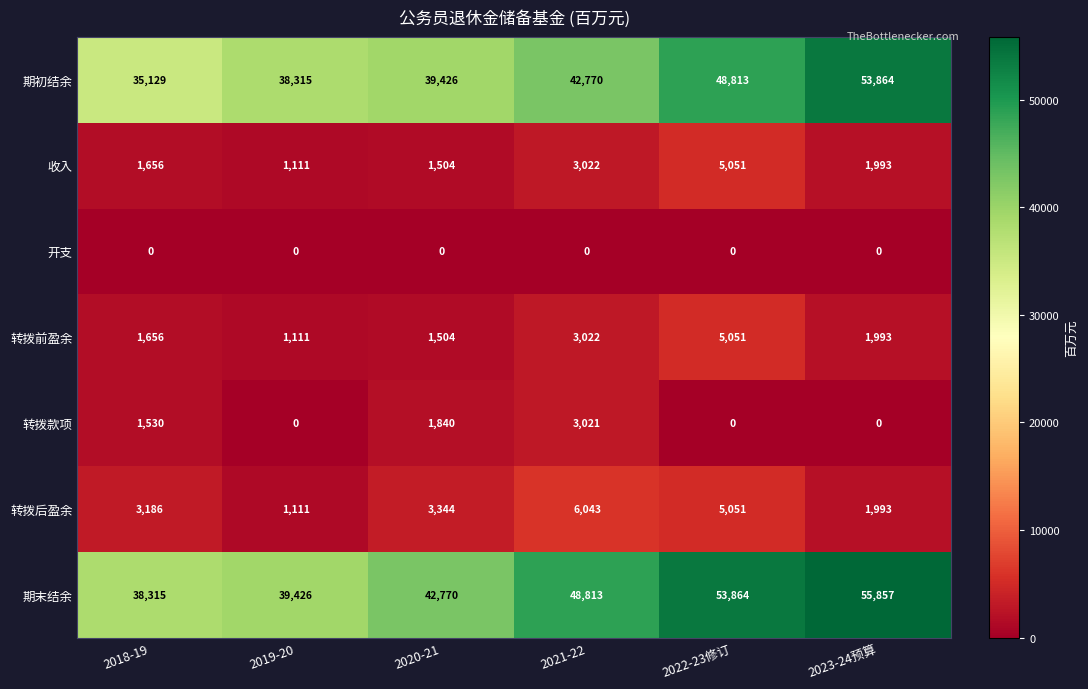

List the labels in order of 期初结余 value, smallest first.

2018-19, 2019-20, 2020-21, 2021-22, 2022-23修订, 2023-24预算